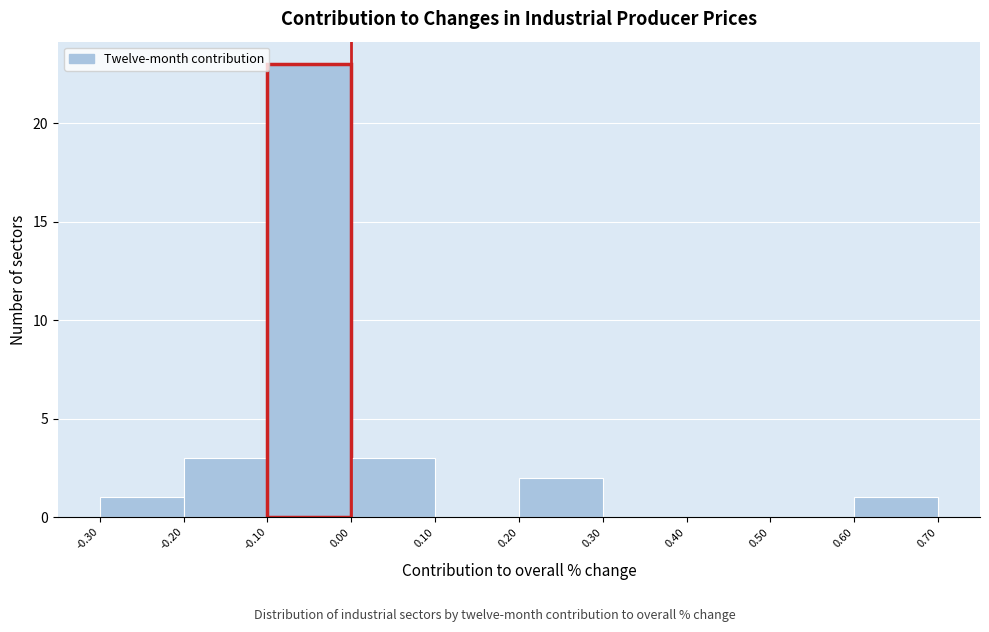

Which range on the x-axis has the tallest bar?

-0.10 to 0.00